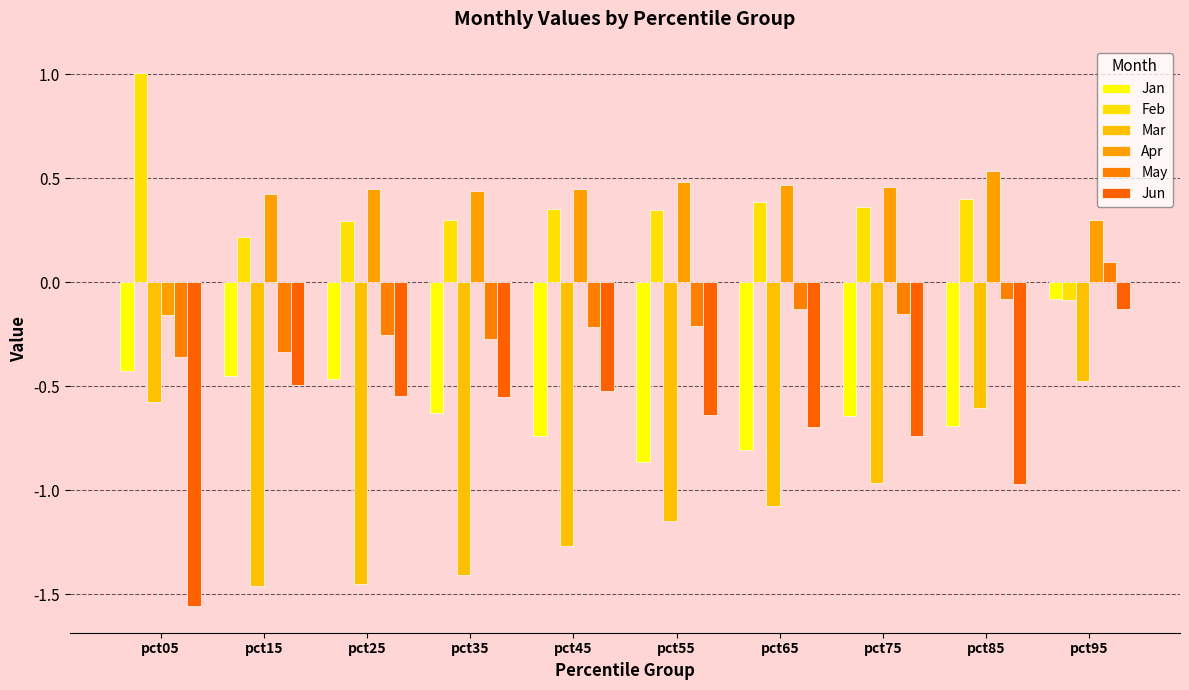

Reading right to left, transcribe all the data shown in this chart.

Jan: pct95=-0.1	pct85=-0.7	pct75=-0.6	pct65=-0.8	pct55=-0.9	pct45=-0.7	pct35=-0.6	pct25=-0.5	pct15=-0.5	pct05=-0.4
Feb: pct95=-0.1	pct85=0.4	pct75=0.4	pct65=0.4	pct55=0.3	pct45=0.4	pct35=0.3	pct25=0.3	pct15=0.2	pct05=1.0
Mar: pct95=-0.5	pct85=-0.6	pct75=-1.0	pct65=-1.1	pct55=-1.1	pct45=-1.3	pct35=-1.4	pct25=-1.5	pct15=-1.5	pct05=-0.6
Apr: pct95=0.3	pct85=0.5	pct75=0.5	pct65=0.5	pct55=0.5	pct45=0.4	pct35=0.4	pct25=0.4	pct15=0.4	pct05=-0.2
May: pct95=0.1	pct85=-0.1	pct75=-0.2	pct65=-0.1	pct55=-0.2	pct45=-0.2	pct35=-0.3	pct25=-0.3	pct15=-0.3	pct05=-0.4
Jun: pct95=-0.1	pct85=-1.0	pct75=-0.7	pct65=-0.7	pct55=-0.6	pct45=-0.5	pct35=-0.6	pct25=-0.5	pct15=-0.5	pct05=-1.6